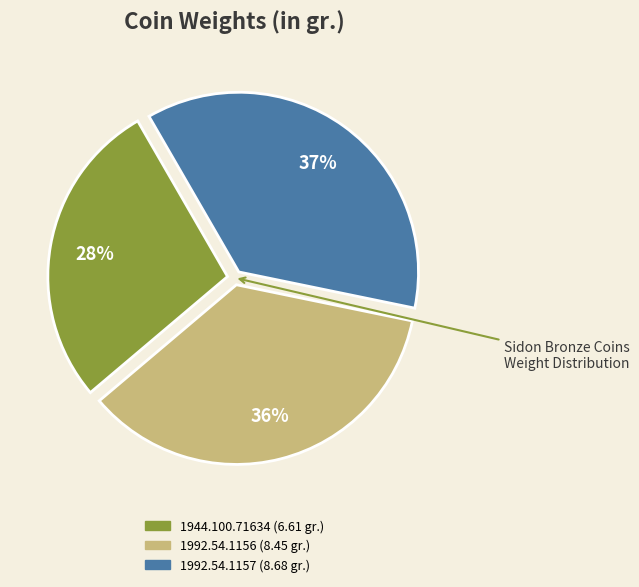

Is there a majority slice in this chart?

No